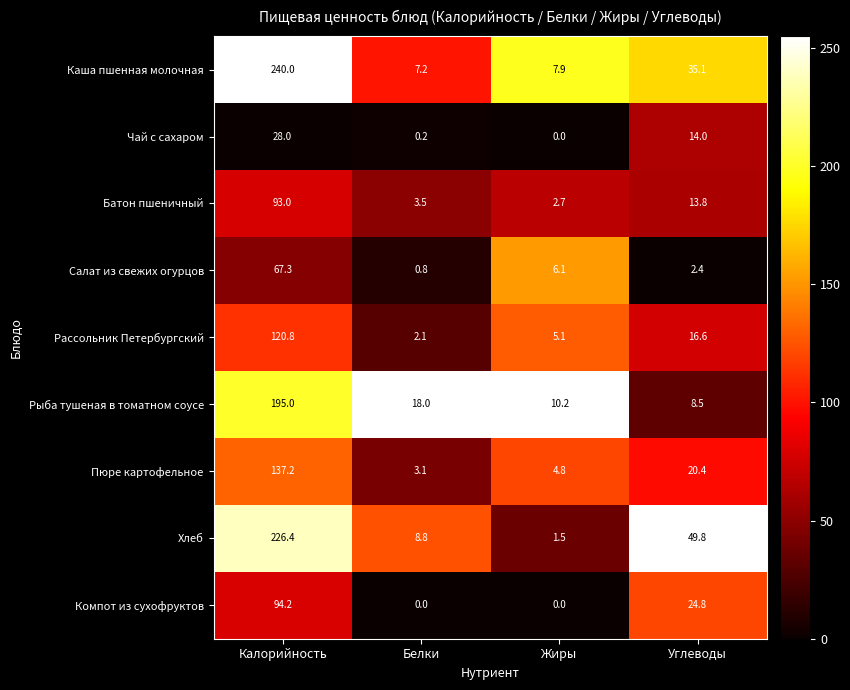

Where does the Каша пшенная молочная series first go above 35?

Калорийность